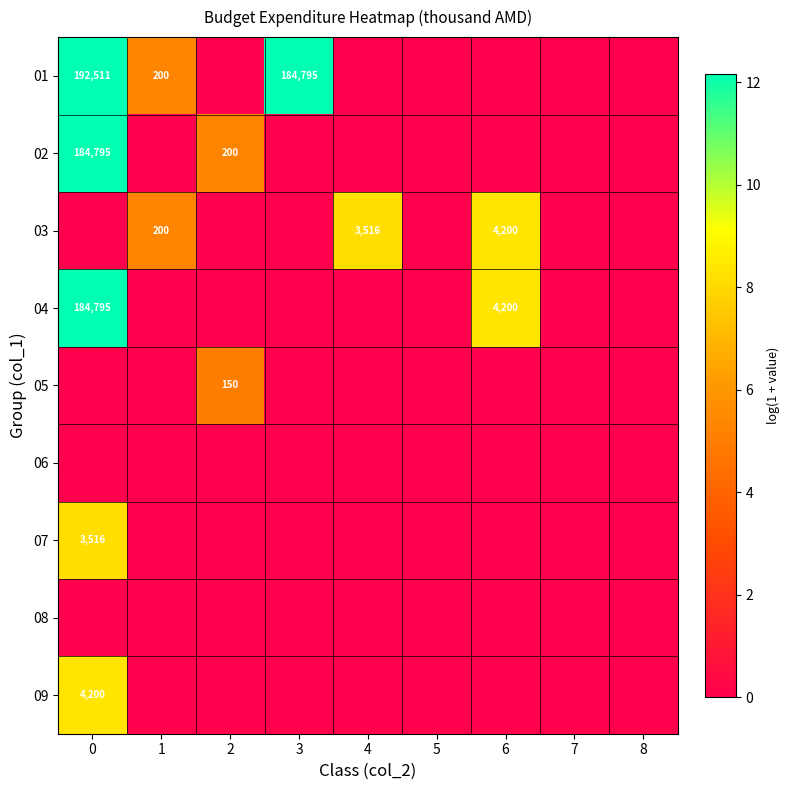

Between 2 and 1, which is larger?

1